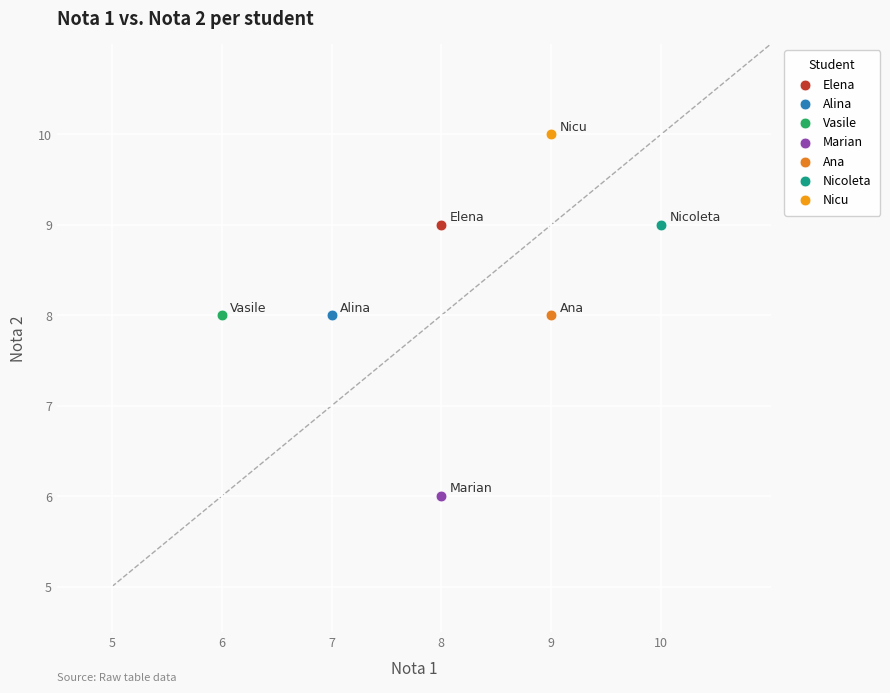

What are all the series names shown in the legend?

Elena, Alina, Vasile, Marian, Ana, Nicoleta, Nicu